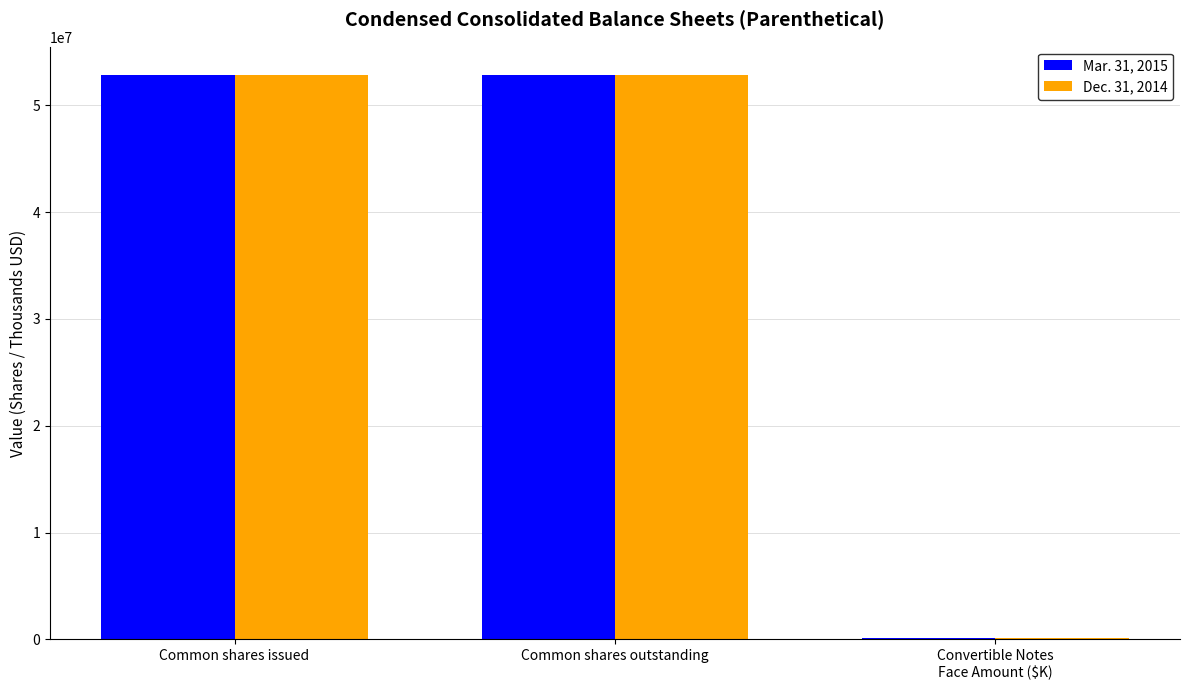

What is the greatest value displayed?

52859953